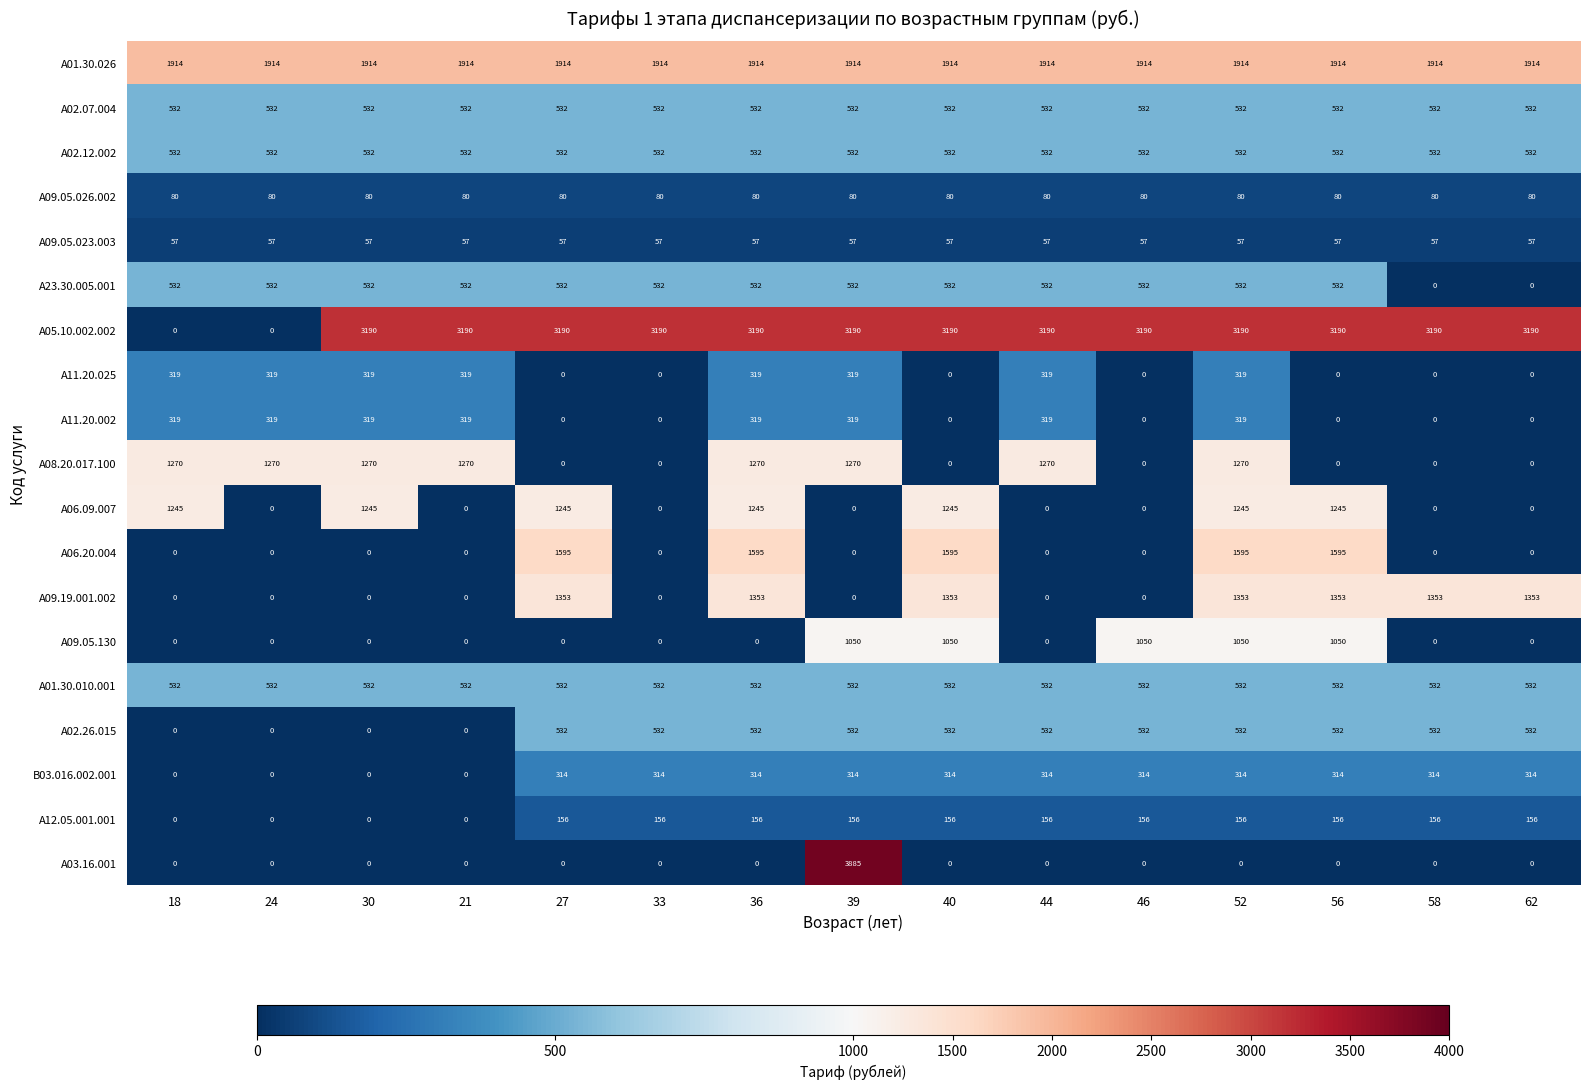

How many series are shown in this chart?

19